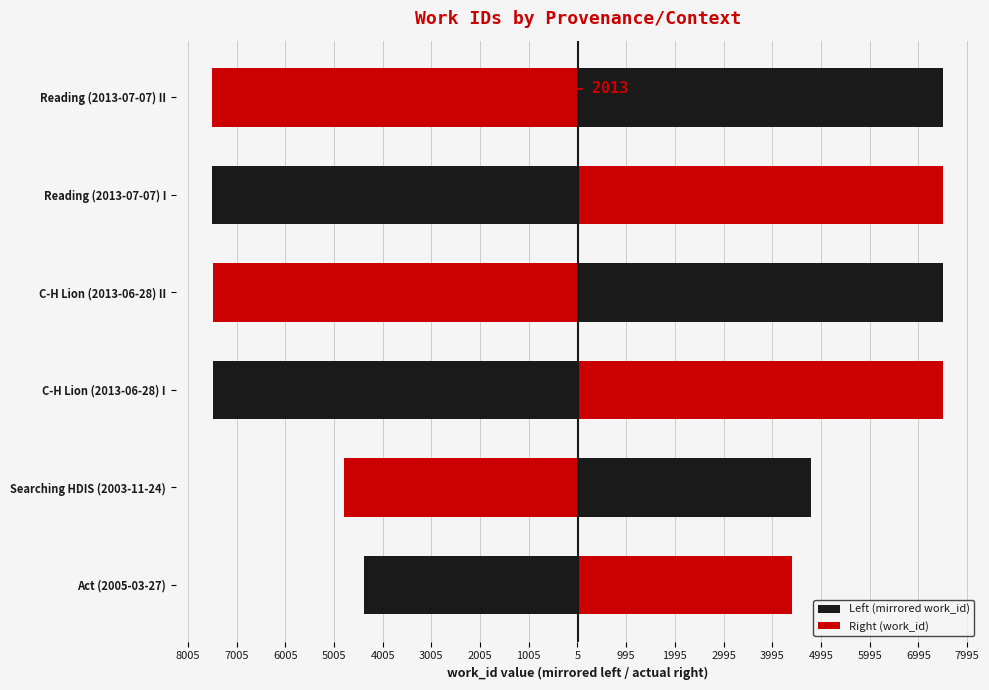

What is the average value of the Left (mirrored work_id) series?

-6529